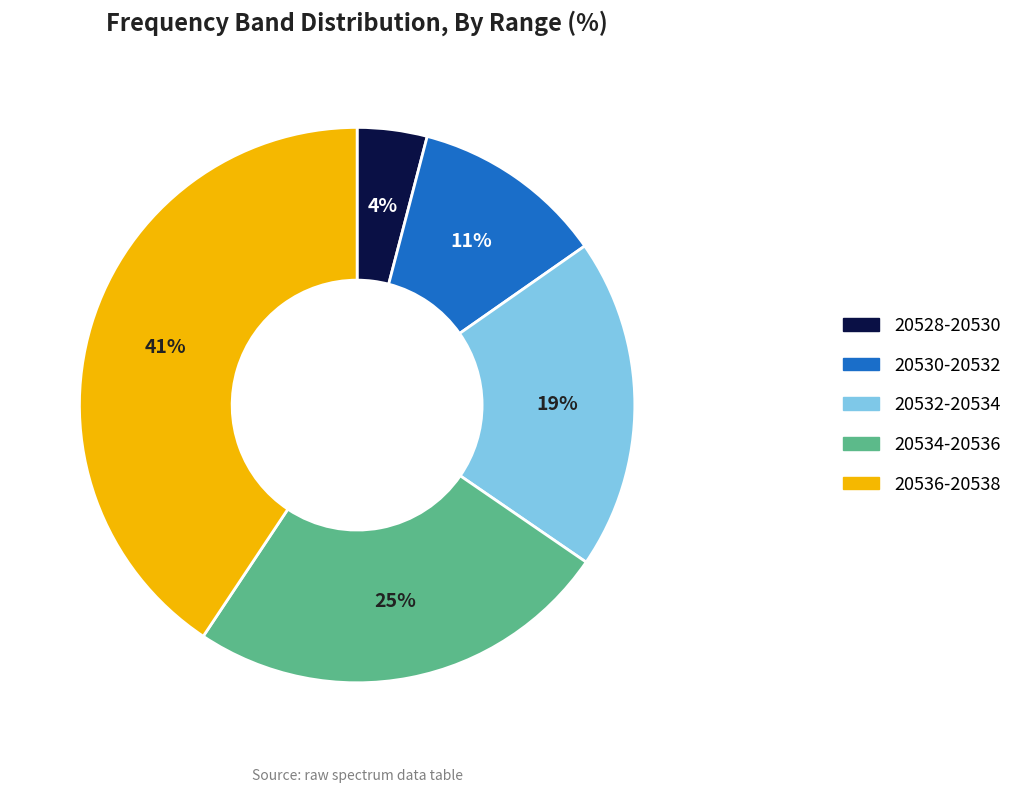

To the nearest percent, what is the average slice percentage?

20%